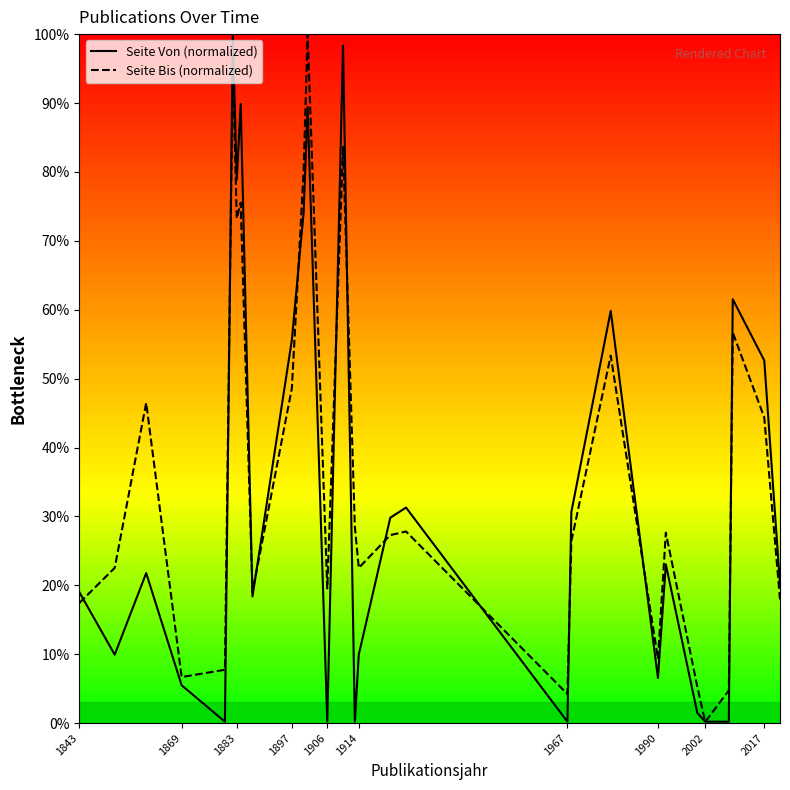

What is the average value of the Seite Bis series?

36.3